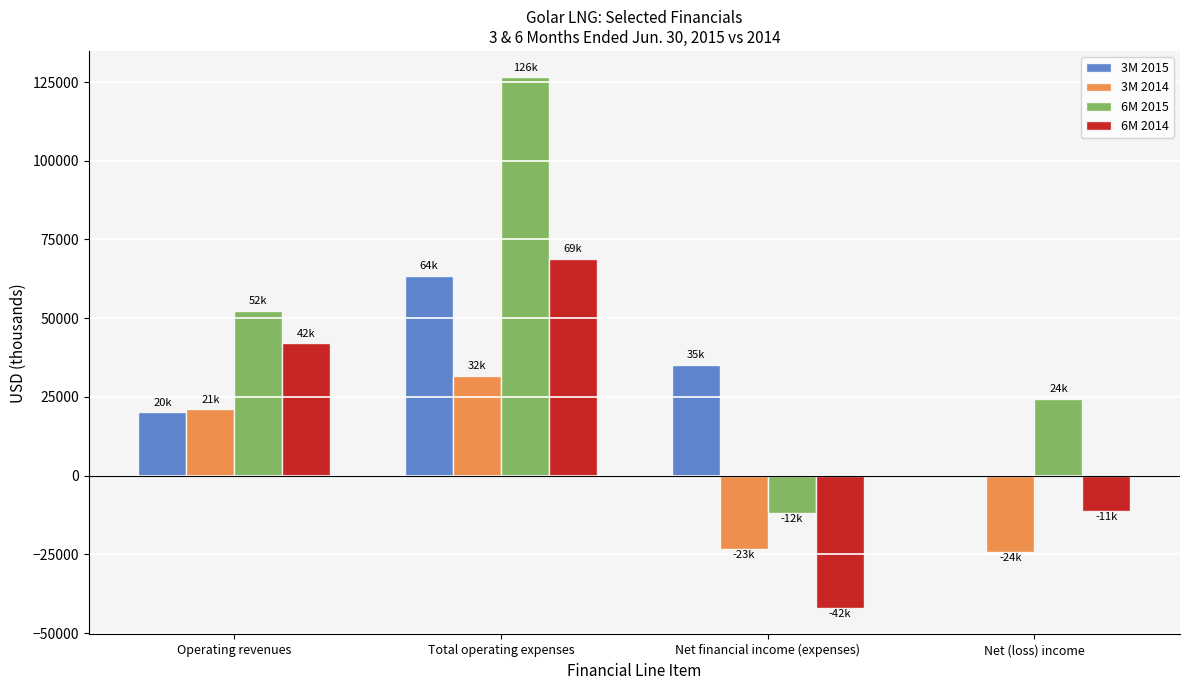

What are all the series names shown in the legend?

3M 2015, 3M 2014, 6M 2015, 6M 2014